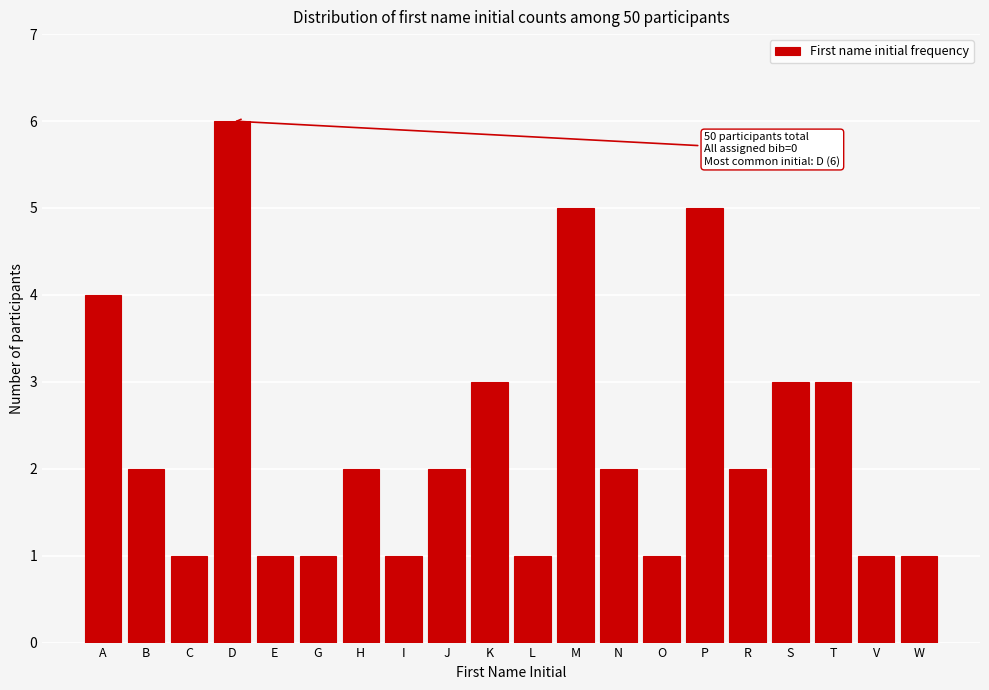

Reading right to left, extract all data points from this chart.

1	1	3	3	2	5	1	2	5	1	3	2	1	2	1	1	6	1	2	4